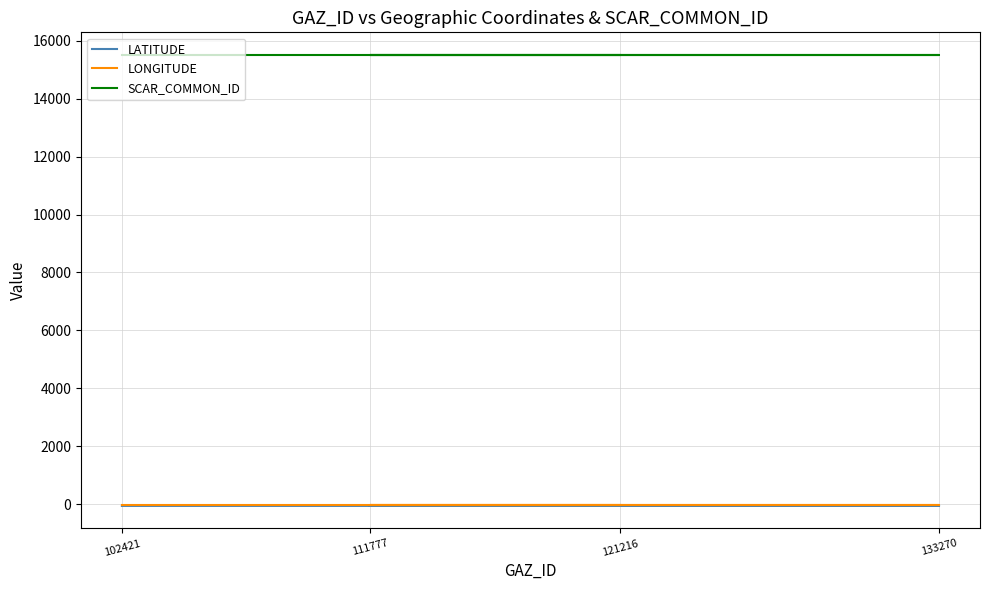

What position from the right is 111777?

3